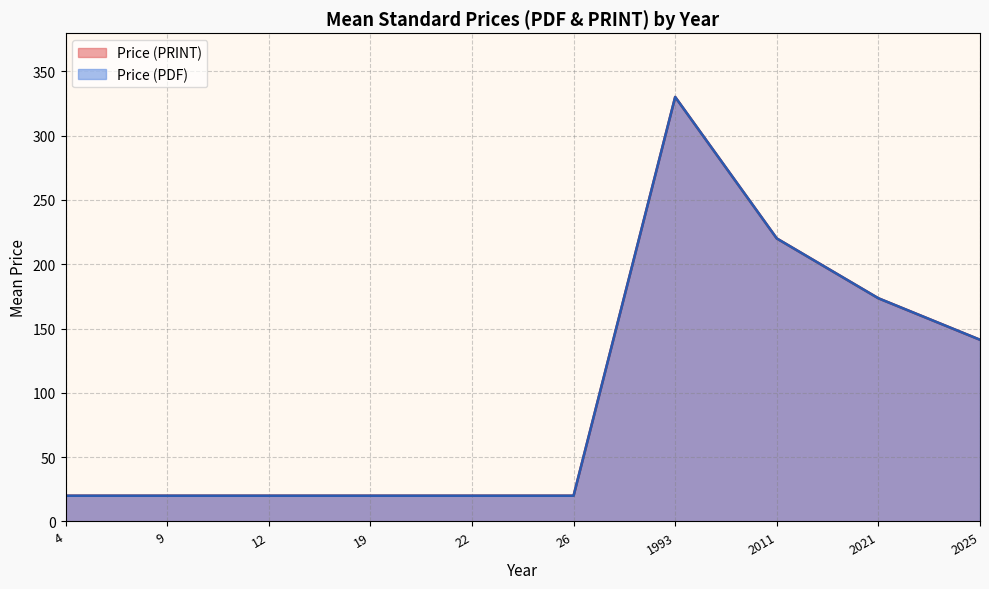

Between 2021 and 2025, which series saw the biggest shift?

Price (PDF)